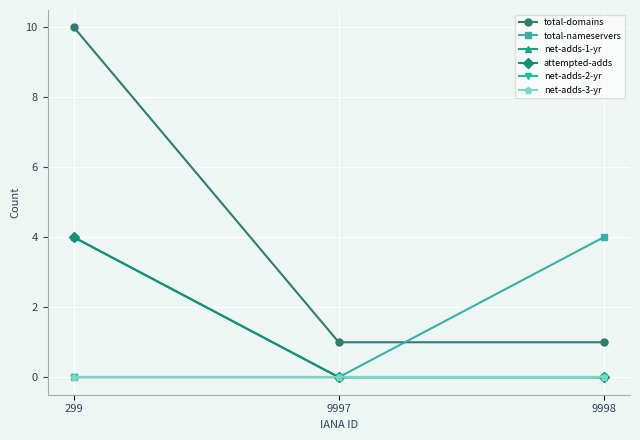

What is the maximum value shown in the chart?

10